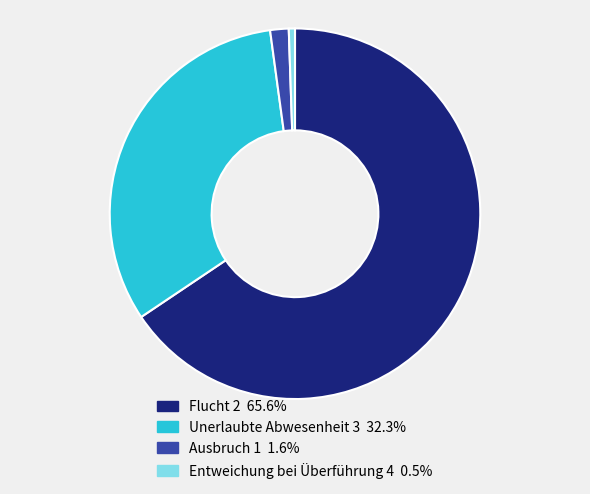

Which has a higher value, Entweichung bei Überführung 4 or Flucht 2?

Flucht 2